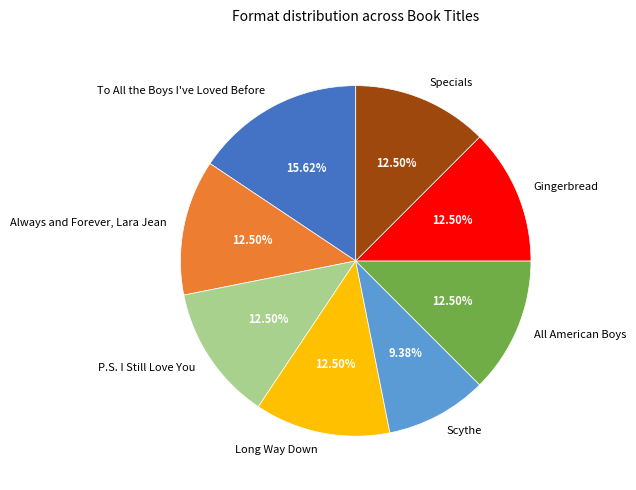

Is Always and Forever, Lara Jean the majority of the pie?

No